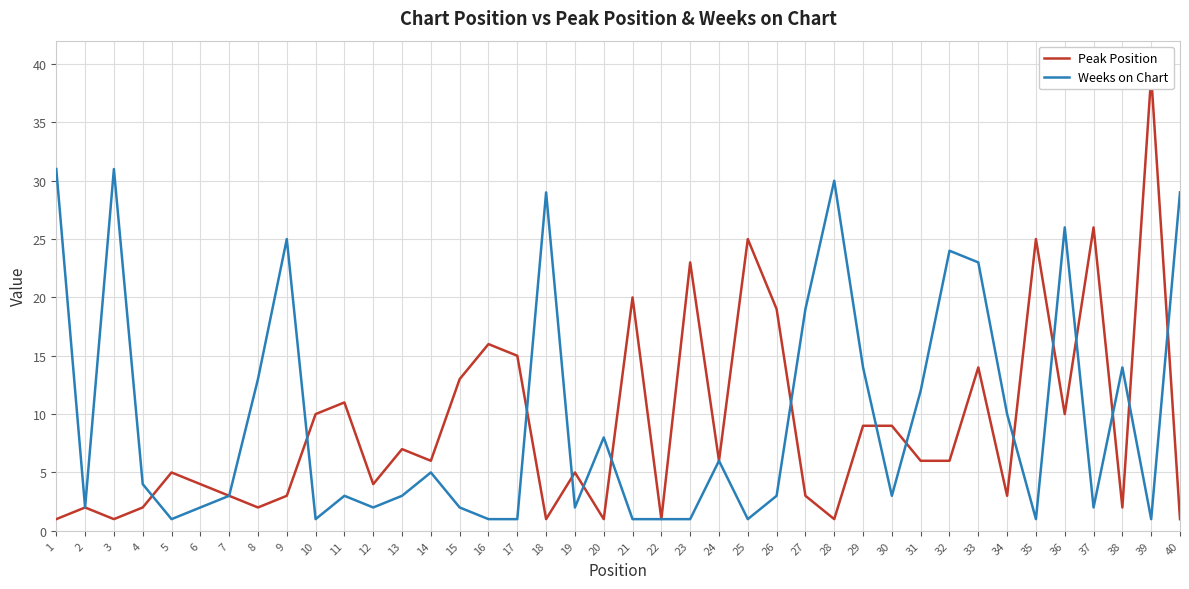

What is the value of the Weeks on Chart point at the 18th from the left?

29